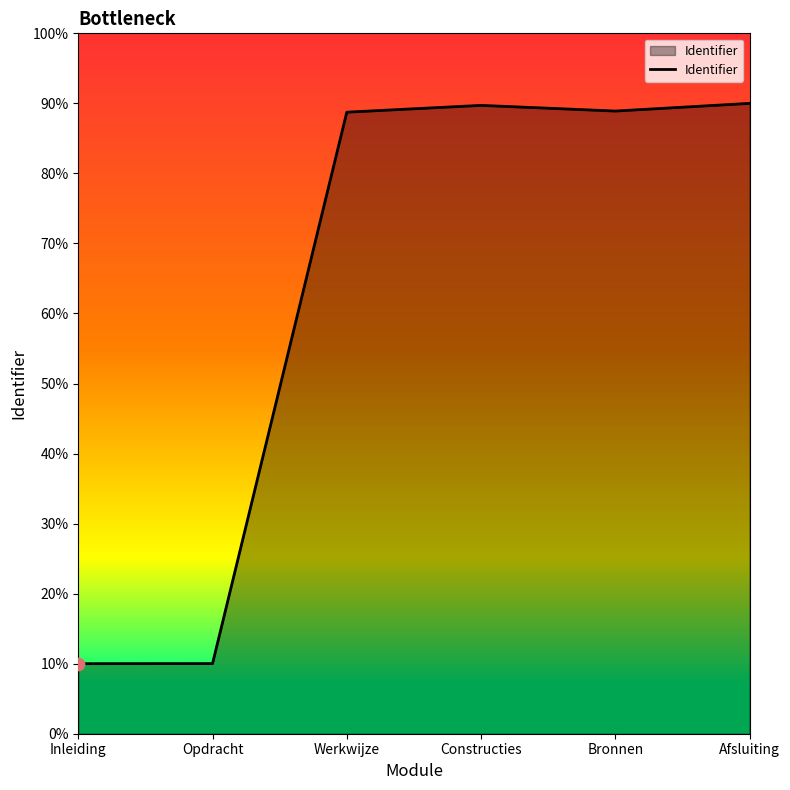

What is the ratio of the value at Constructies to the value at Bronnen?

1.0